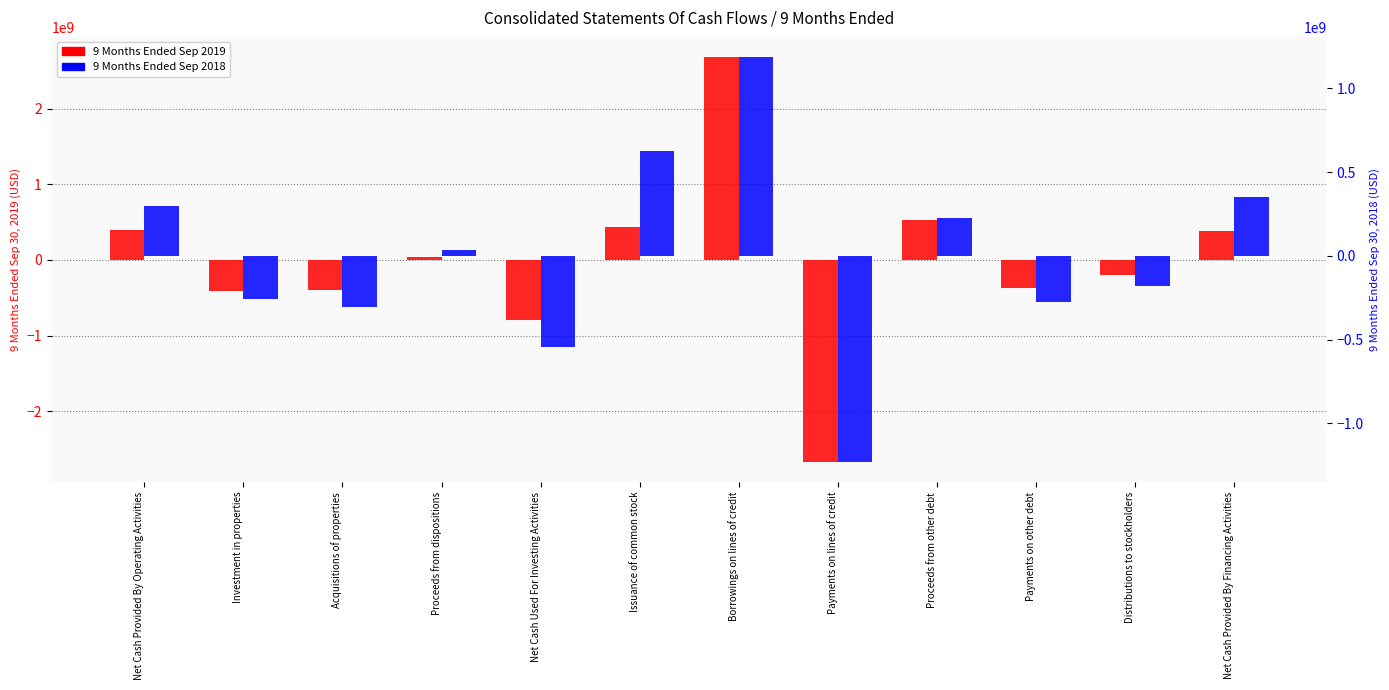

How many bars are there in each group?

2